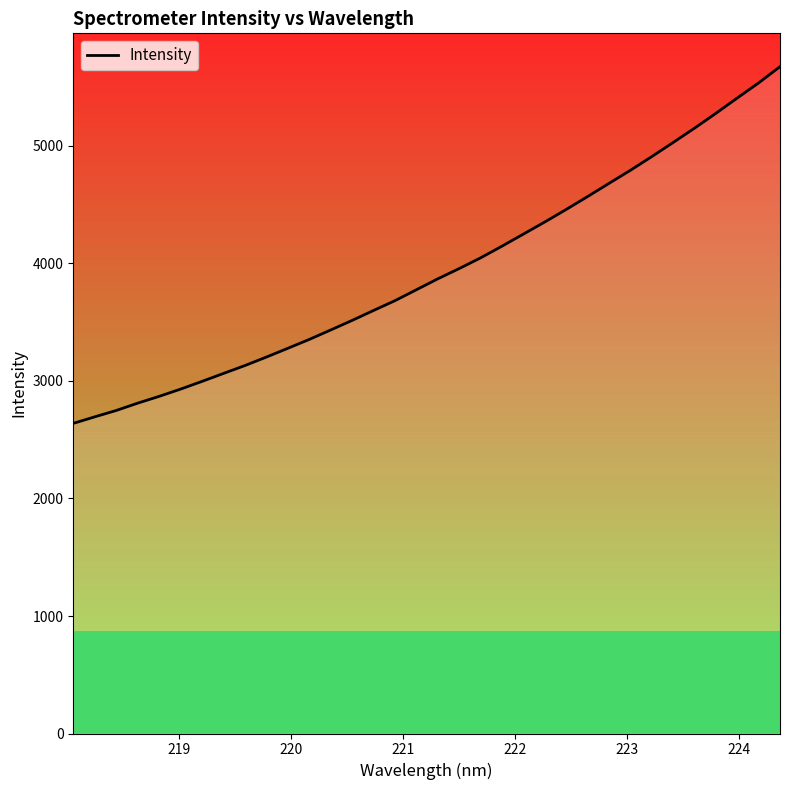

Count the number of data series in this chart.

1